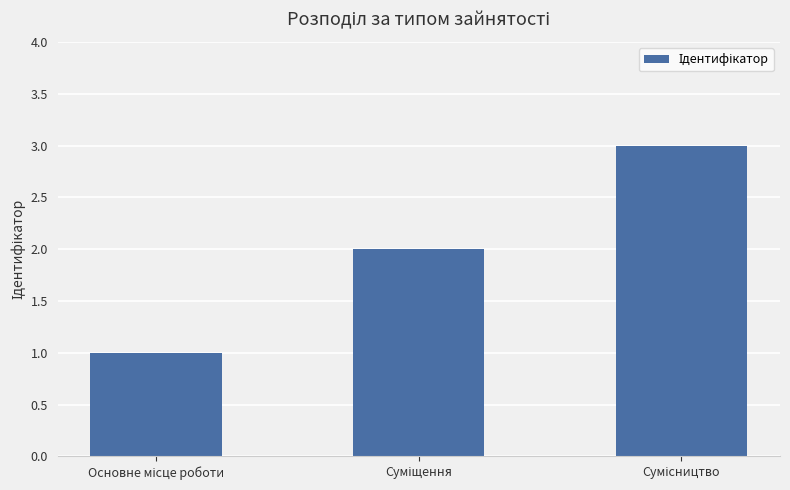

Are the bars horizontal?

No